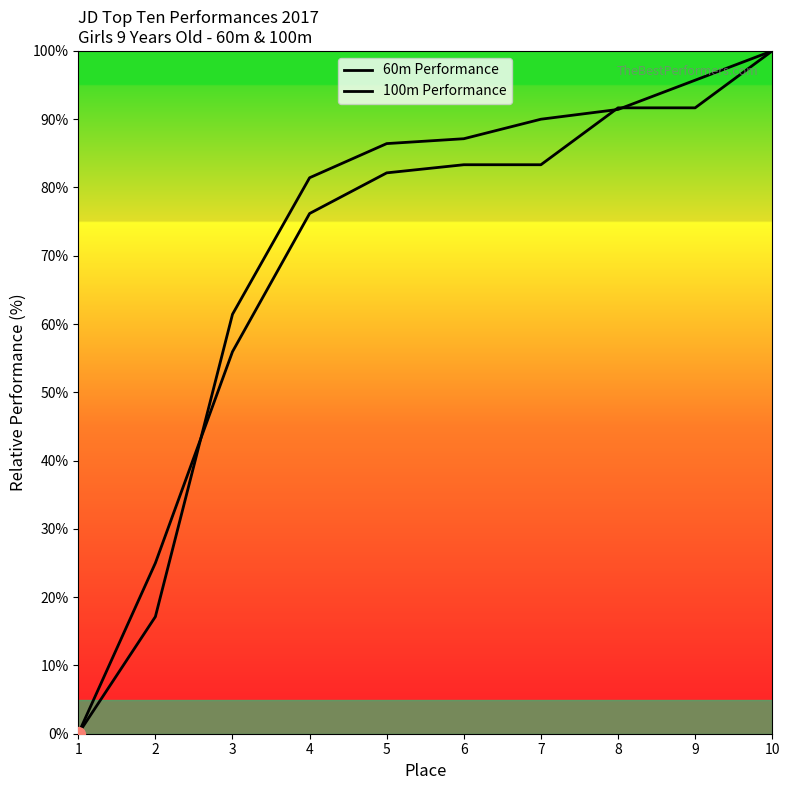

True or false: 60m Performance and 100m Performance cross at least once.

True